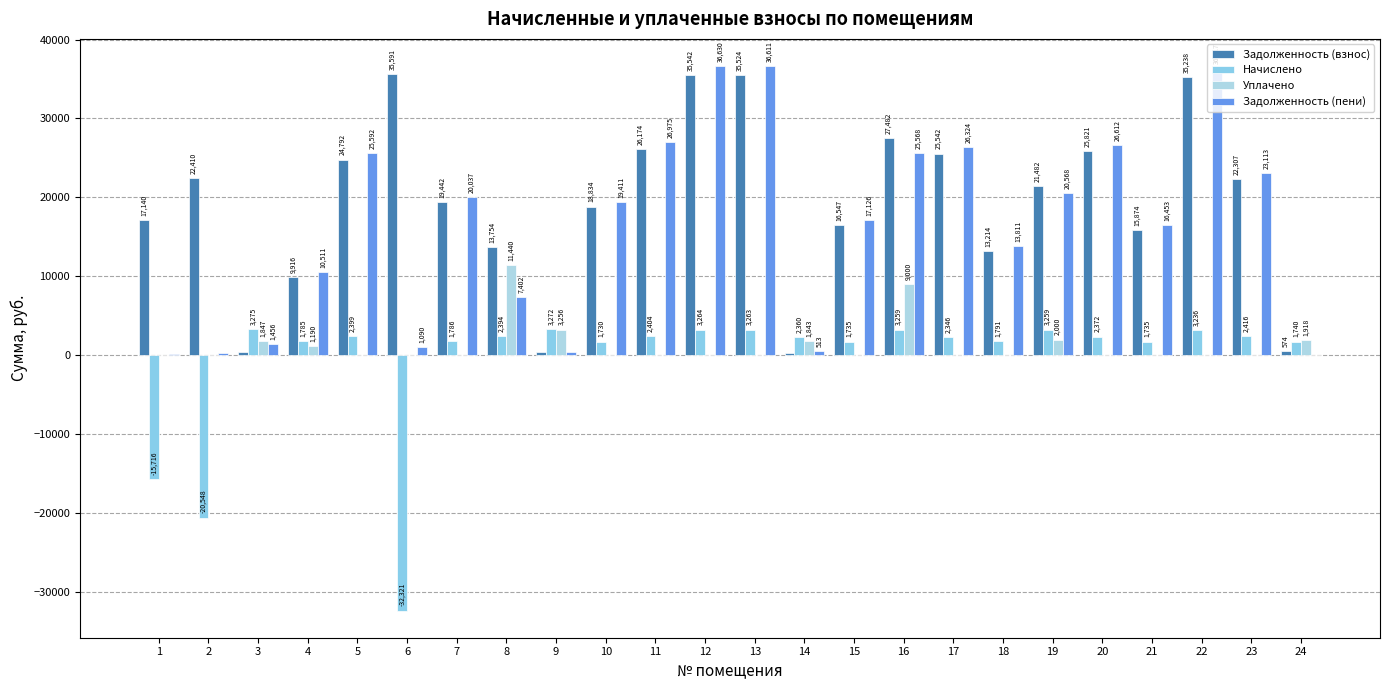

What is the sum of the Задолженность (пени) values at 19 and 20?

47179.7